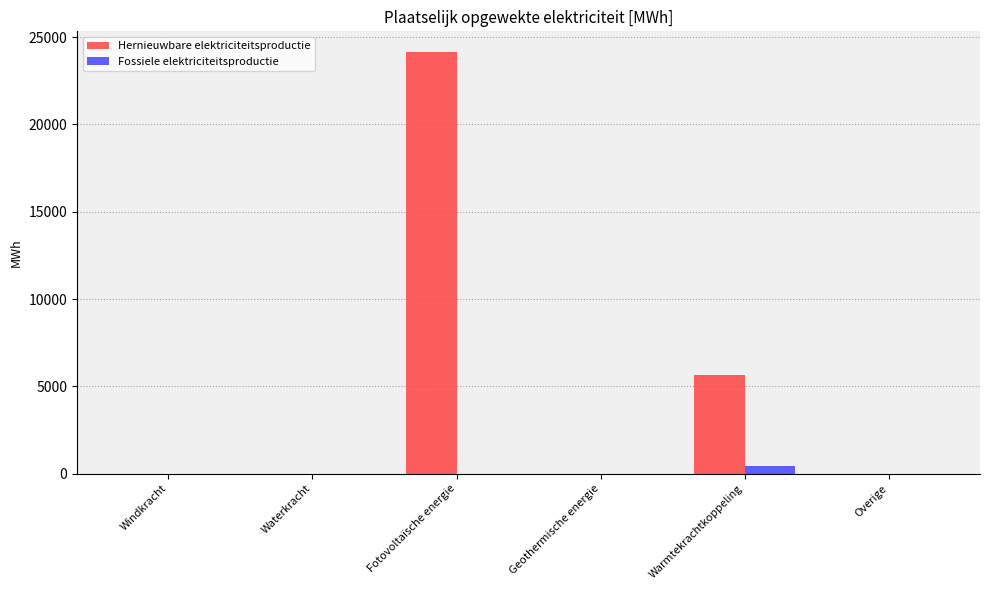

Is it true that Fossiele elektriciteitsproductie equals 0.0 at Geothermische energie?

True